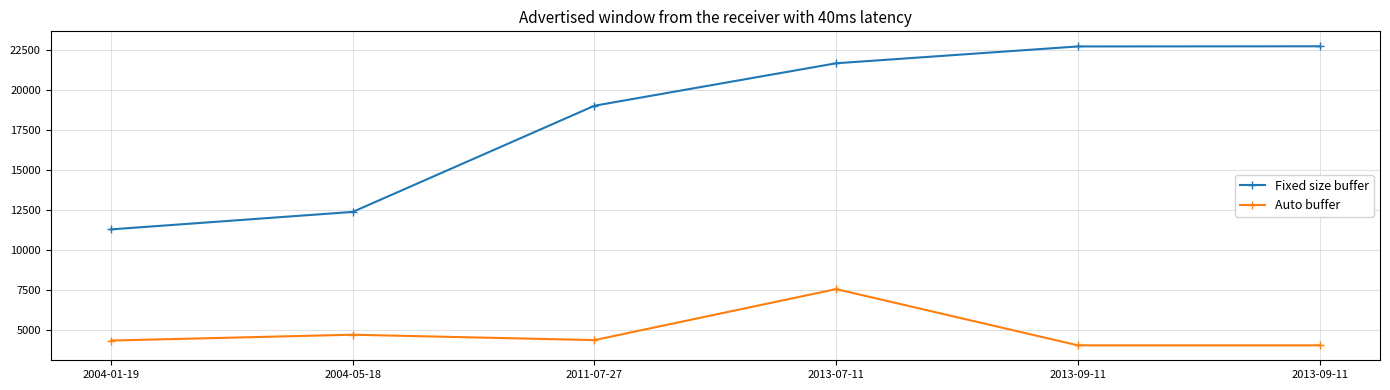

What is the sum of all Auto buffer values?

28948